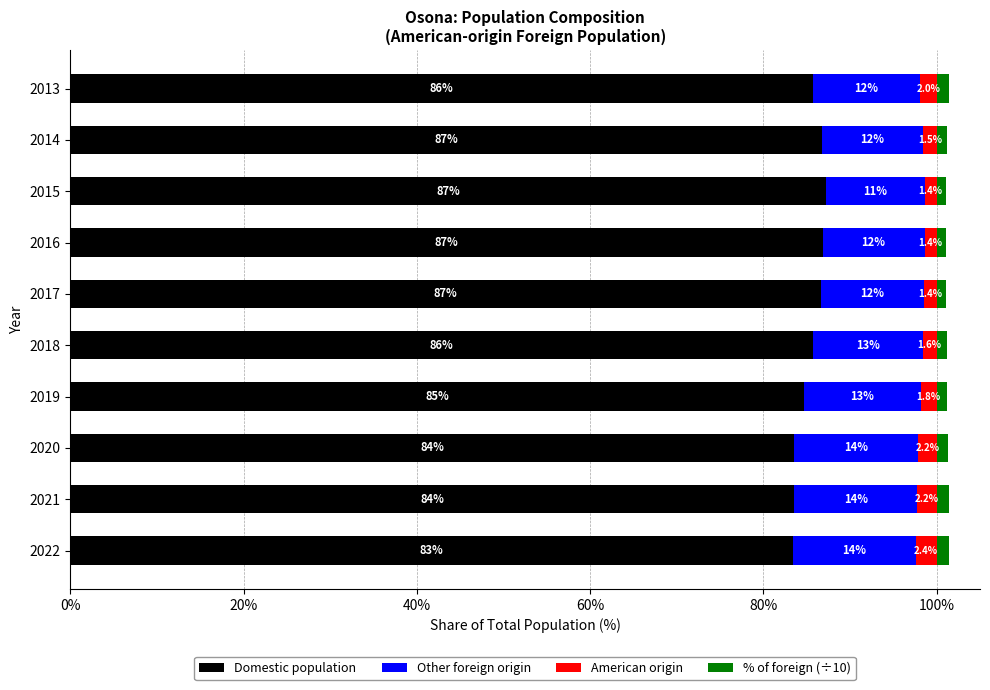

The value of Domestic population at 2021 is 83.6. True or false?

True